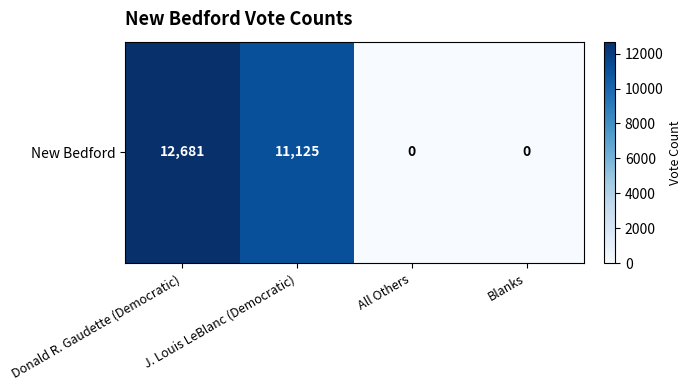

The value at J. Louis LeBlanc (Democratic) is 3163. True or false?

False